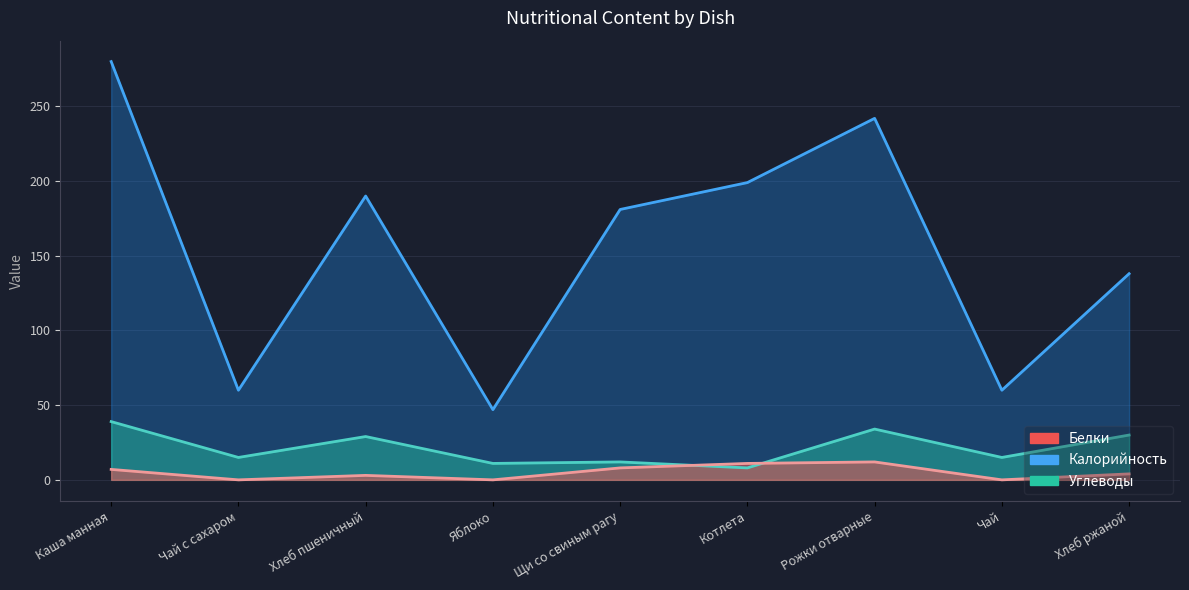

What is the difference between the Белки values at Хлеб пшеничный and Хлеб ржаной?

1